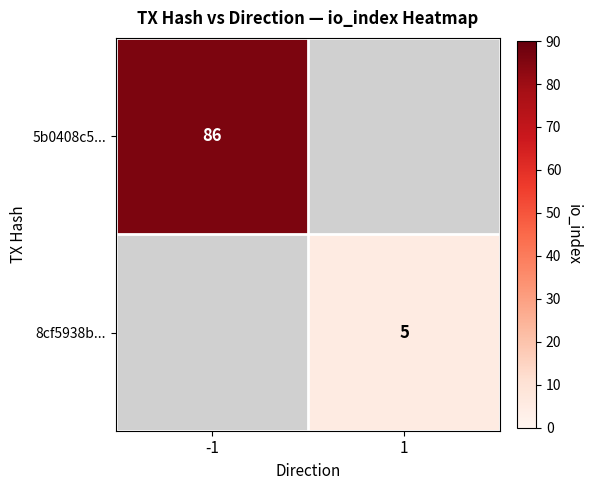

At which category does the chart reach its minimum across all series?

1